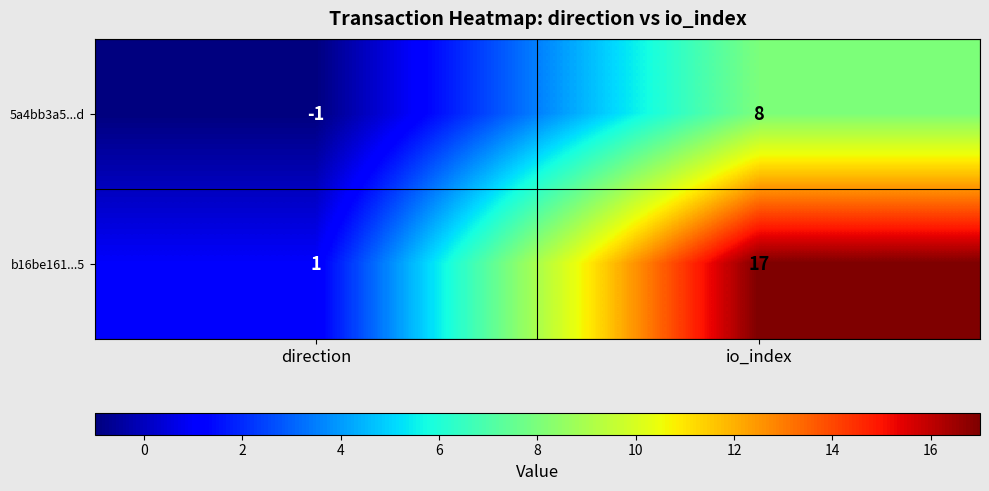

The value of b16be161...5 at io_index is 25. True or false?

False